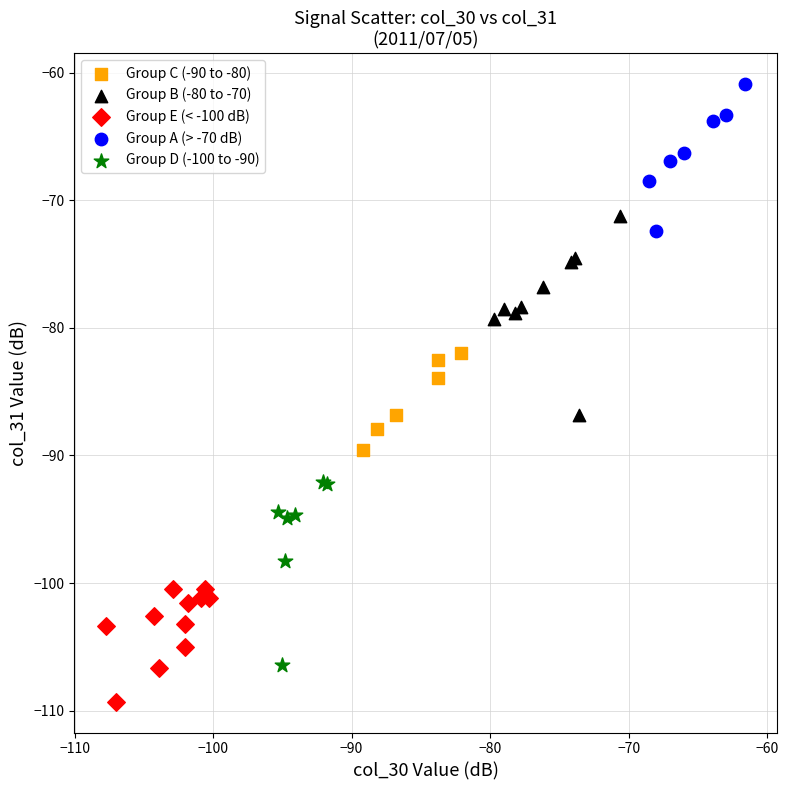

Which series reaches the maximum Y coordinate?

Group A (> -70 dB)